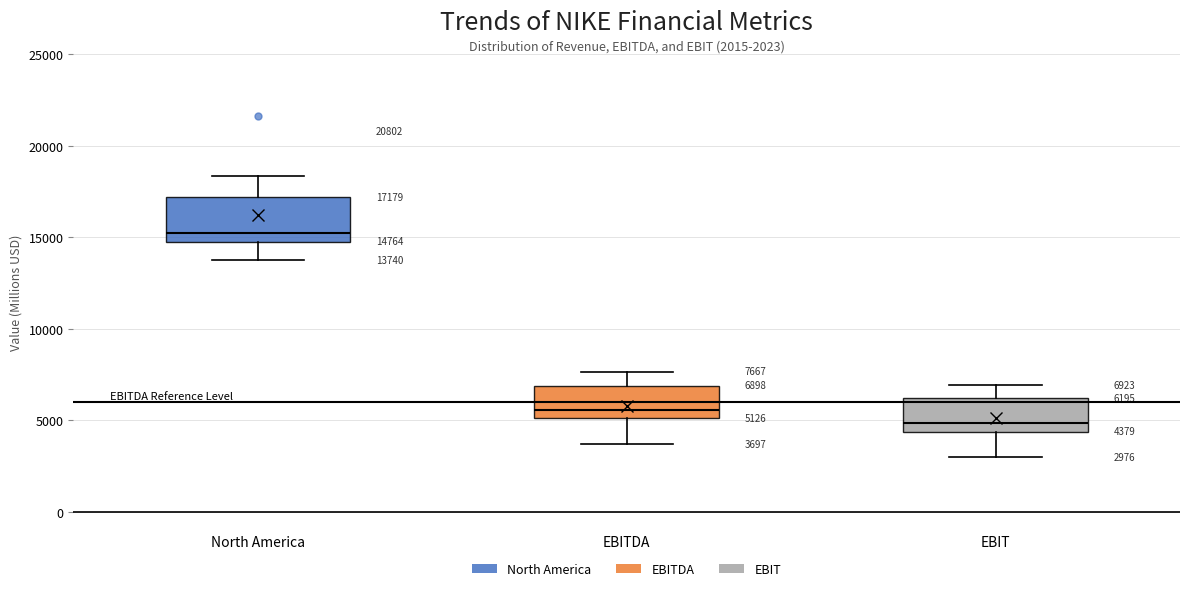

Which box has the lowest median line?

EBIT